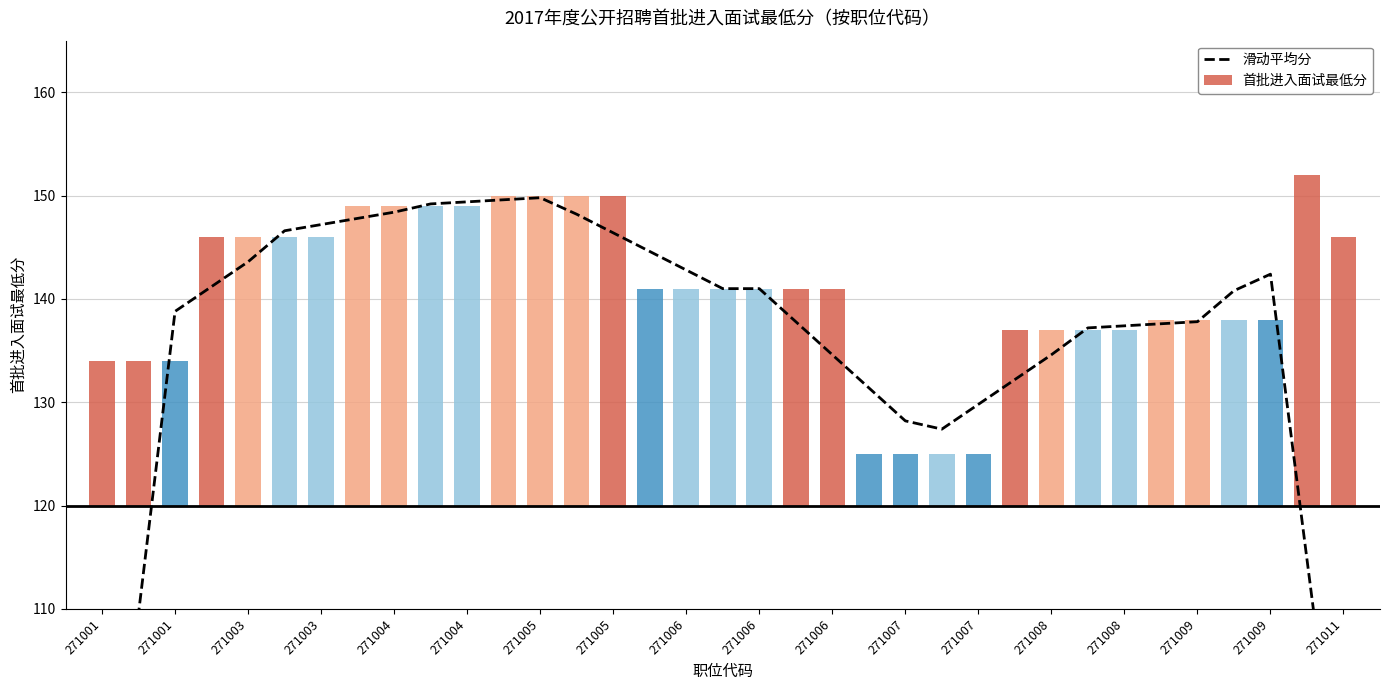

What is the change in value from 271003 to 271007?

-13.8